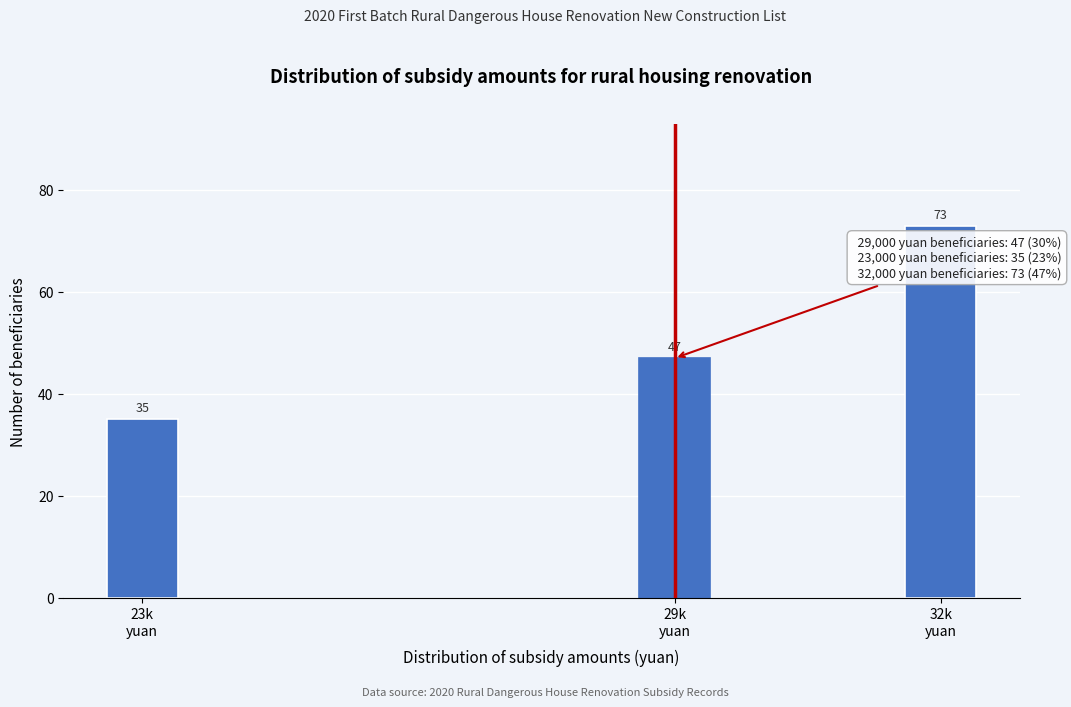

Reading left to right, transcribe all the data shown in this chart.

35	47	73